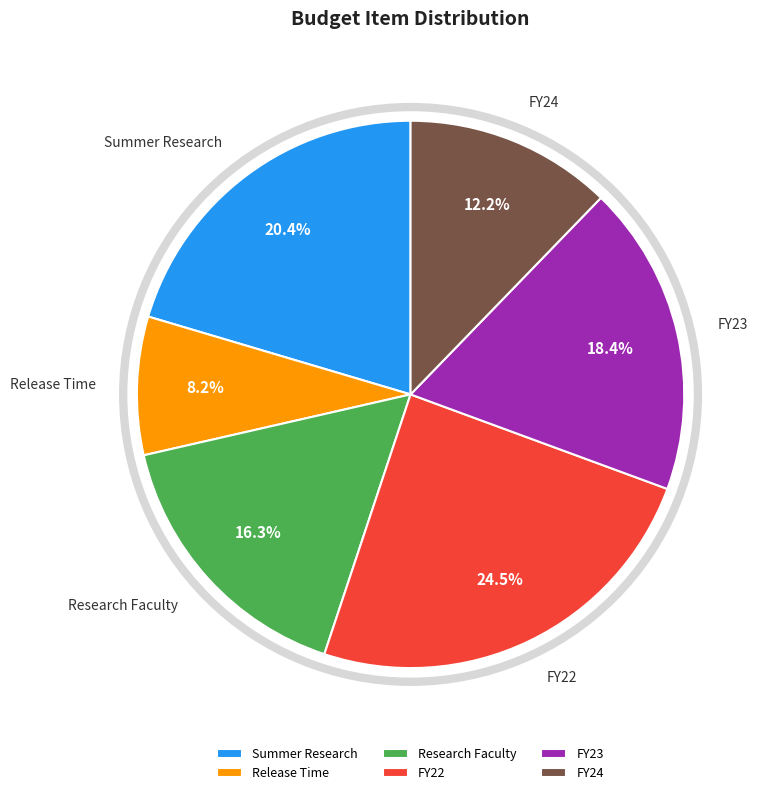

Which slice is the largest?

FY22